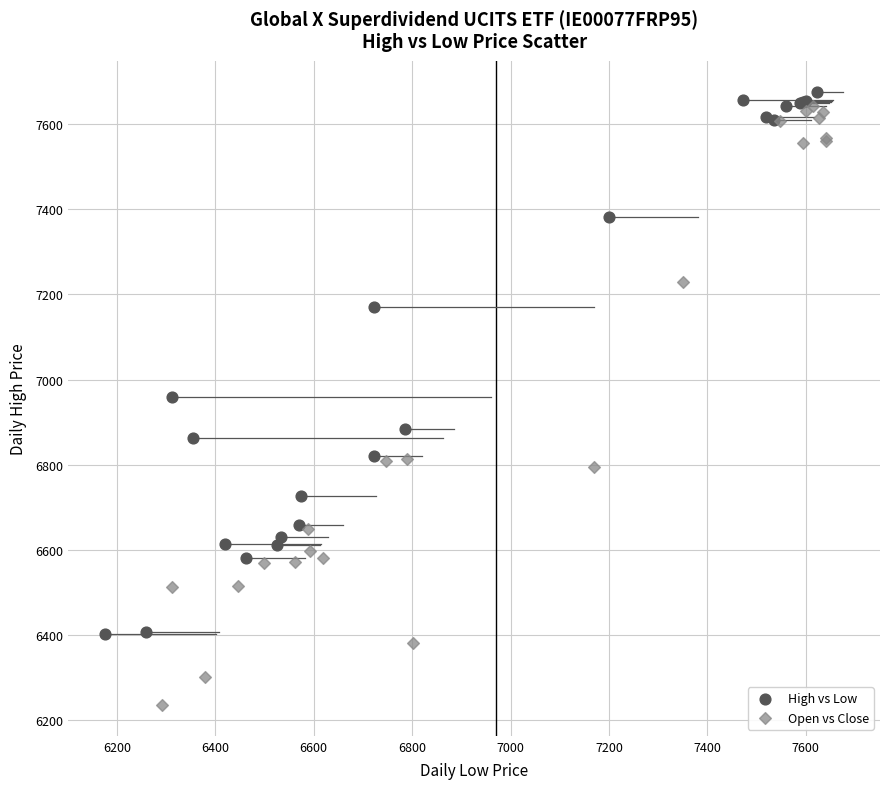

Which series reaches the maximum Y coordinate?

High vs Low